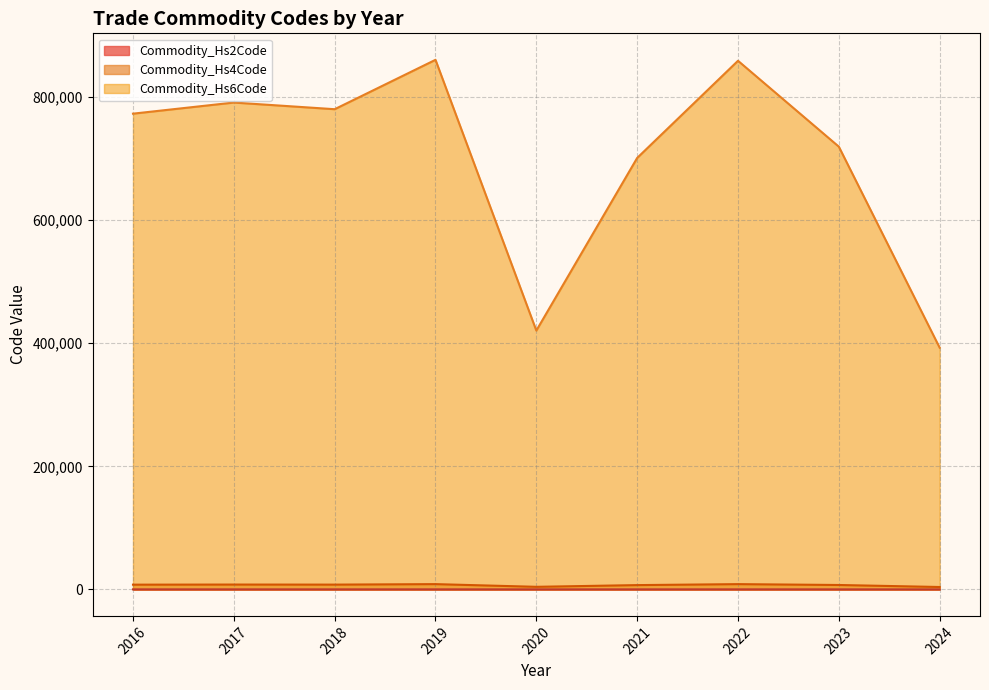

Which series has the largest range (max minus min)?

Commodity_Hs6Code